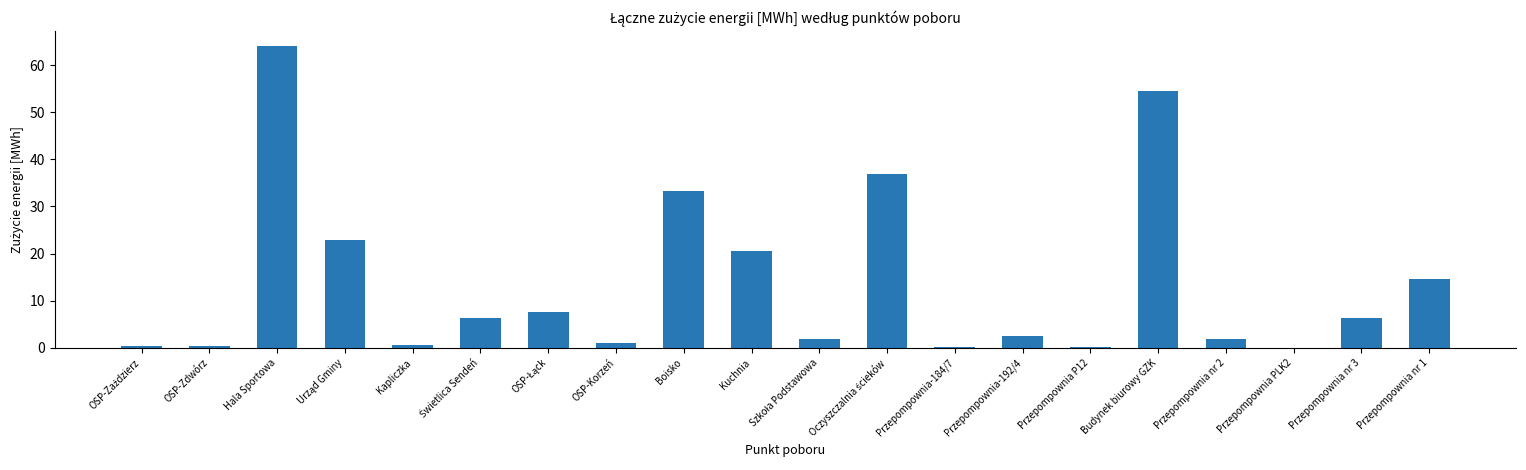

Which category has the highest value across all series?

Hala Sportowa